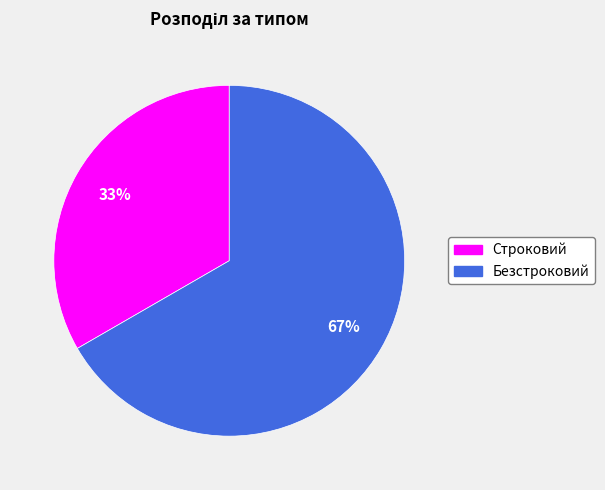

Is the sum of Строковий and Безстроковий greater than half?

Yes